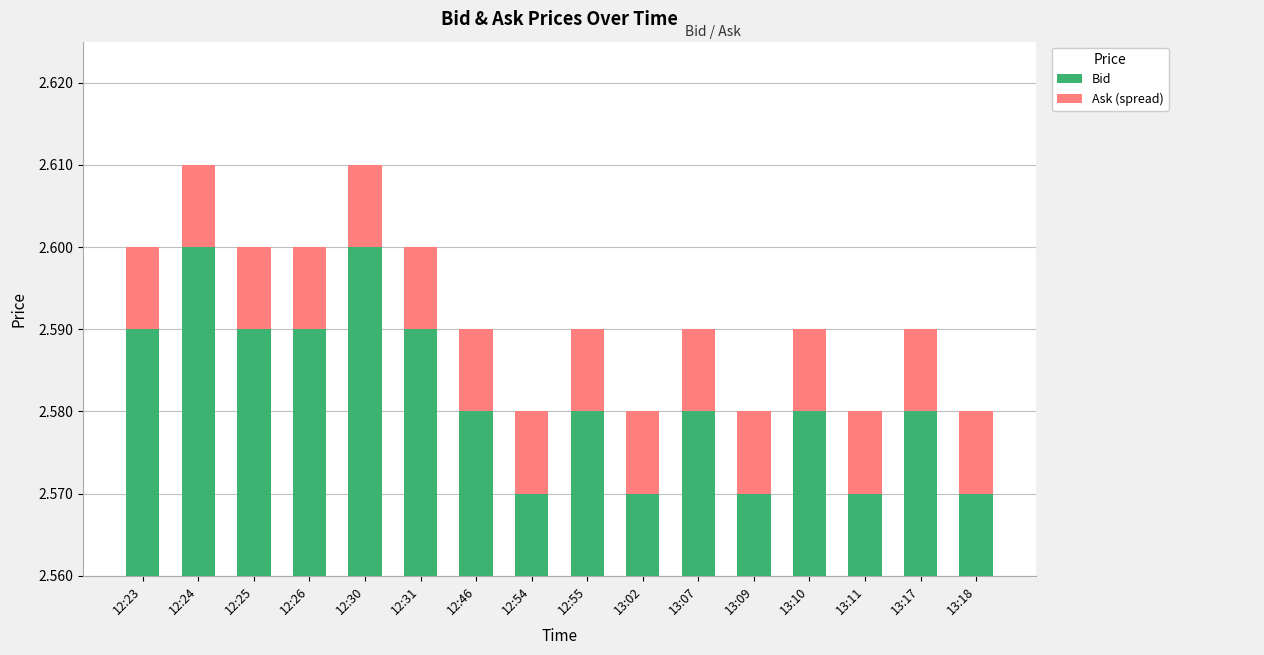

What is the label of the 8th bar from the right?

12:55